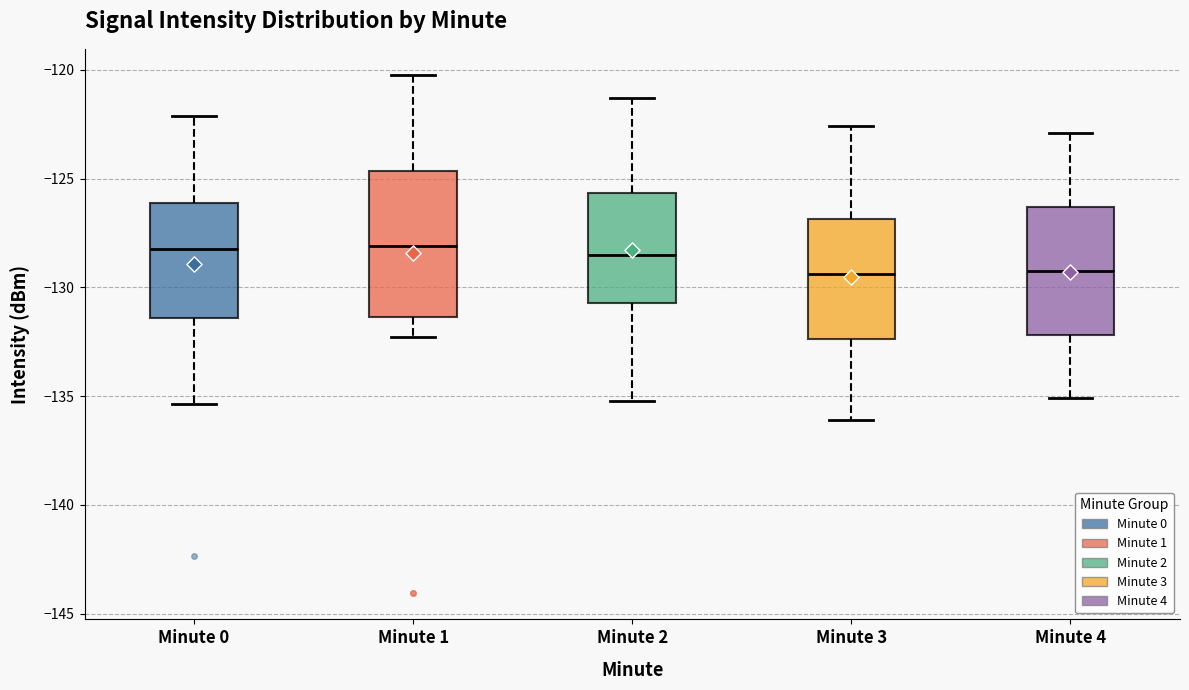

Reading left to right, transcribe this box plot: for each box, give where its median line is, the range the box spans, and where its two whiskers end, as read against the y-axis. The values are not printed on the chart, so give them approximately, as read against the axis.

Minute 0: median -128.5, box -131.5 to -126.0, whiskers -135.5 to -122.0
Minute 1: median -128.0, box -131.5 to -124.5, whiskers -132.5 to -120.0
Minute 2: median -128.5, box -130.5 to -125.5, whiskers -135.0 to -121.5
Minute 3: median -129.5, box -132.5 to -127.0, whiskers -136.0 to -122.5
Minute 4: median -129.0, box -132.0 to -126.5, whiskers -135.0 to -123.0